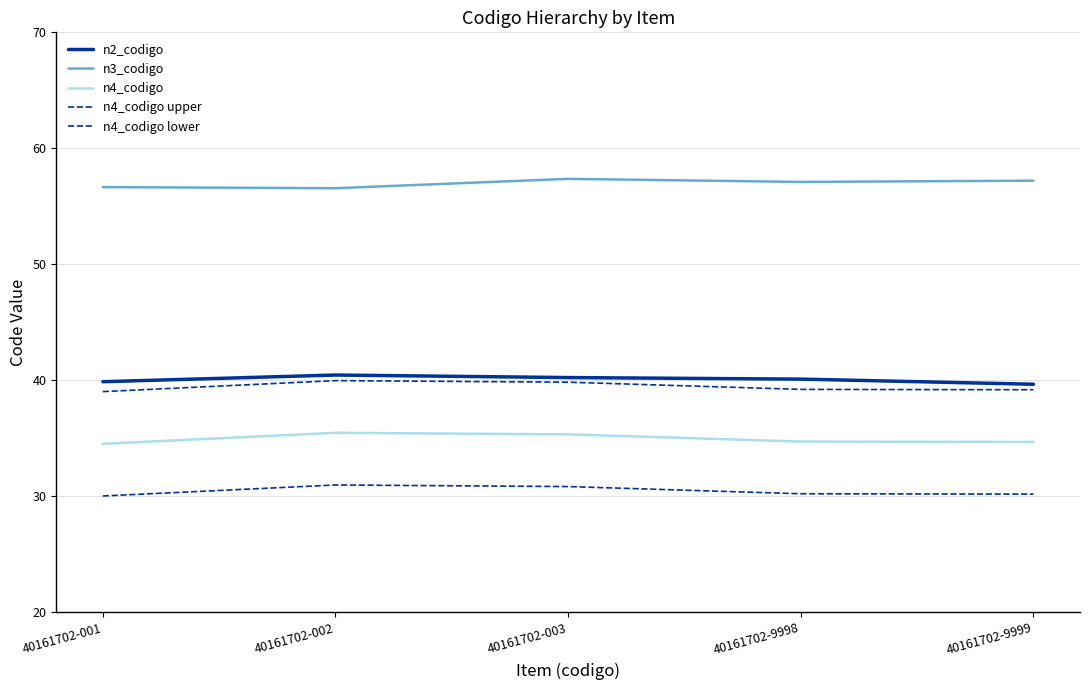

How many lines are shown in the chart?

5